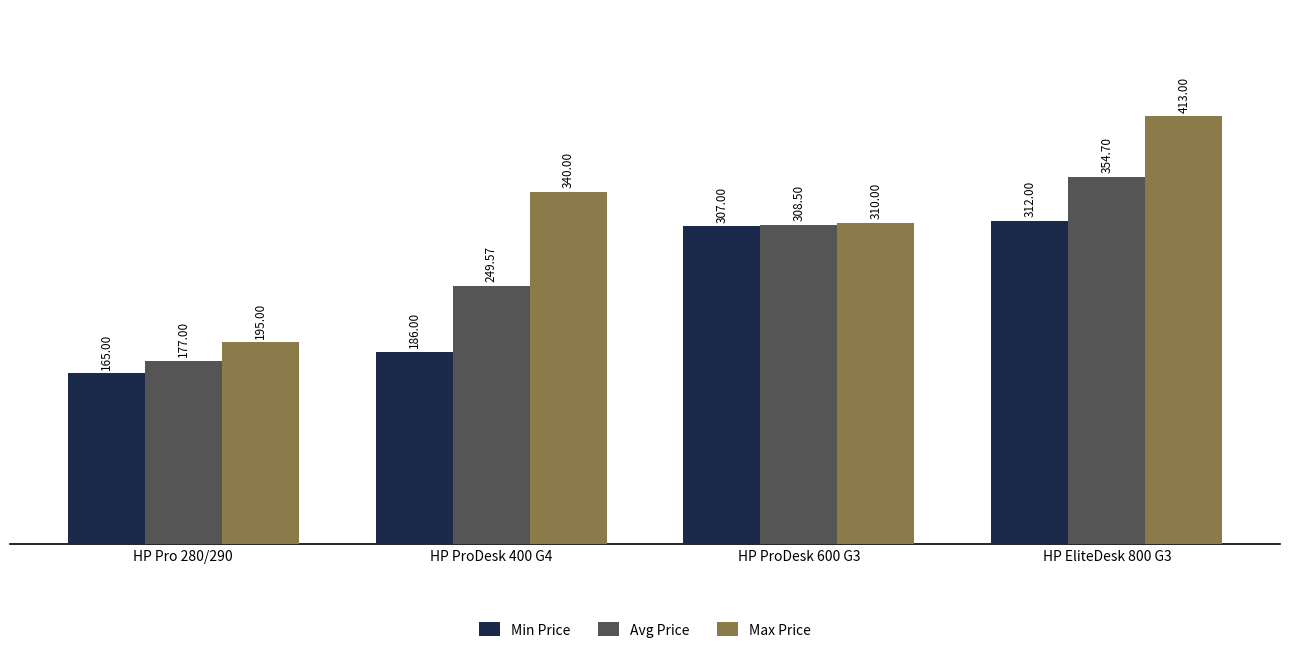

List the series in order of their peak value, highest first.

Max Price, Avg Price, Min Price